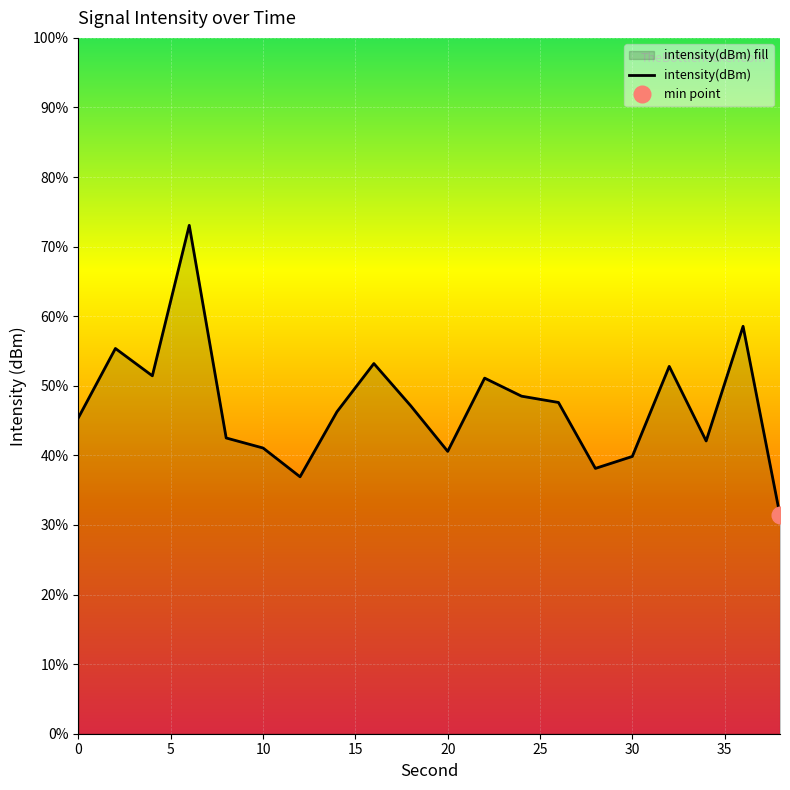

Reading right to left, extract all data points from this chart.

38=-141.2	36=-124.9	34=-134.8	32=-128.3	30=-136.1	28=-137.1	26=-131.4	24=-130.9	22=-129.3	20=-135.7	18=-131.7	16=-128.1	14=-132.2	12=-137.8	10=-135.4	8=-134.5	6=-116.2	4=-129.1	2=-126.8	0=-132.7